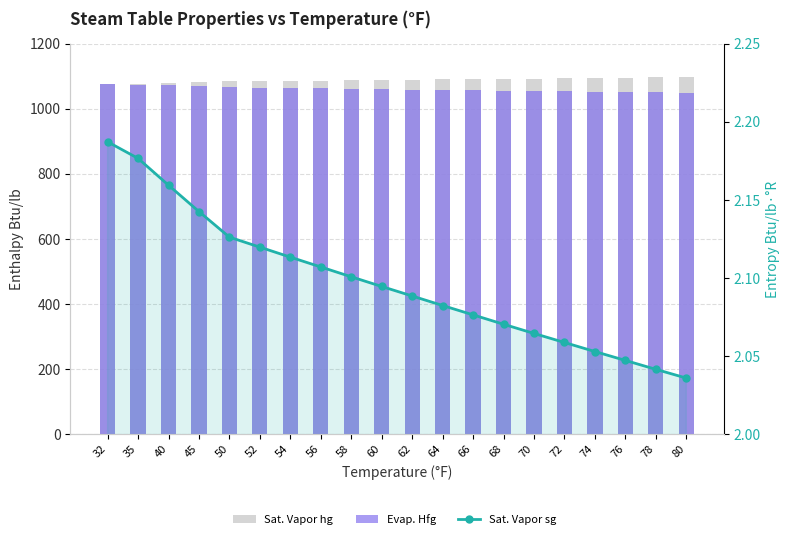

What is the value of the Sat. Vapor sg bar at the 16th from the left?

2.1